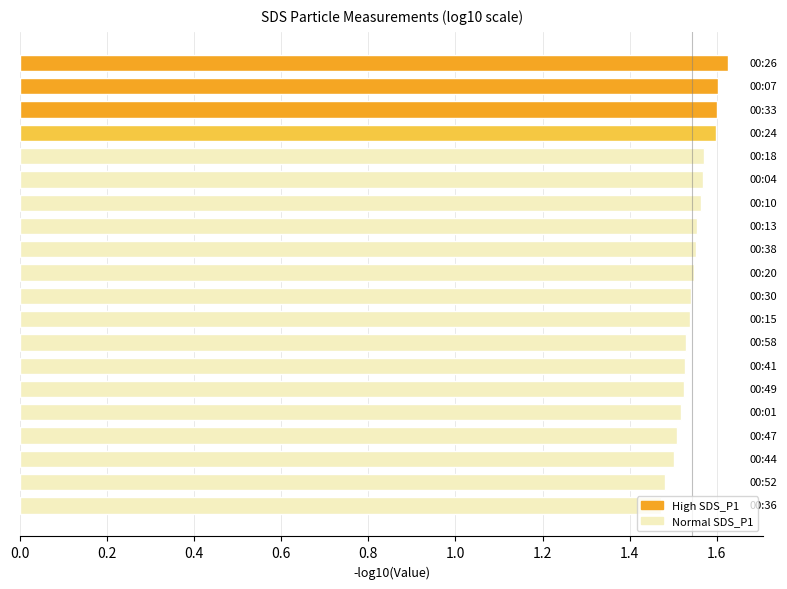

What is the sum of all values?

30.9